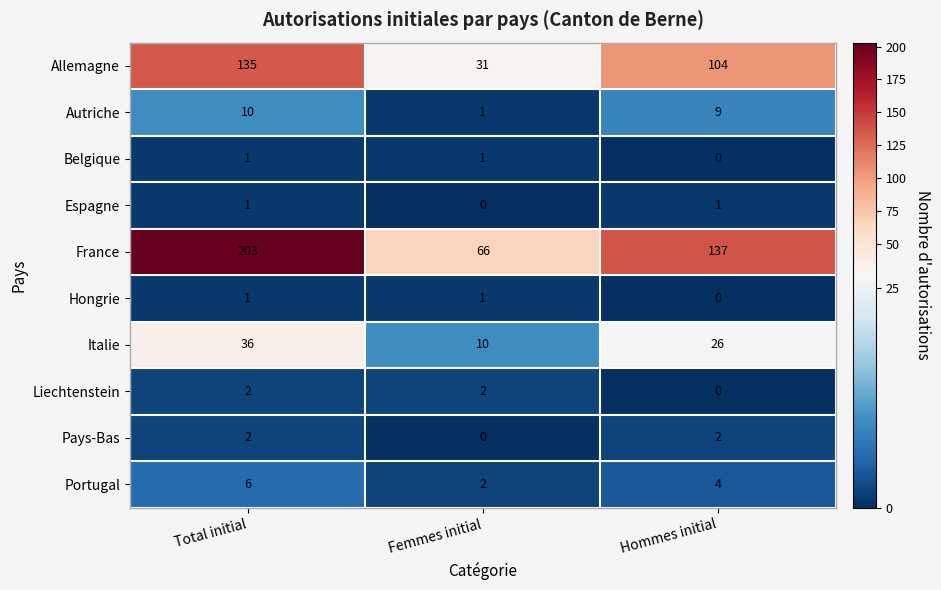

Count the Italie values in the range 10 to 36.

3